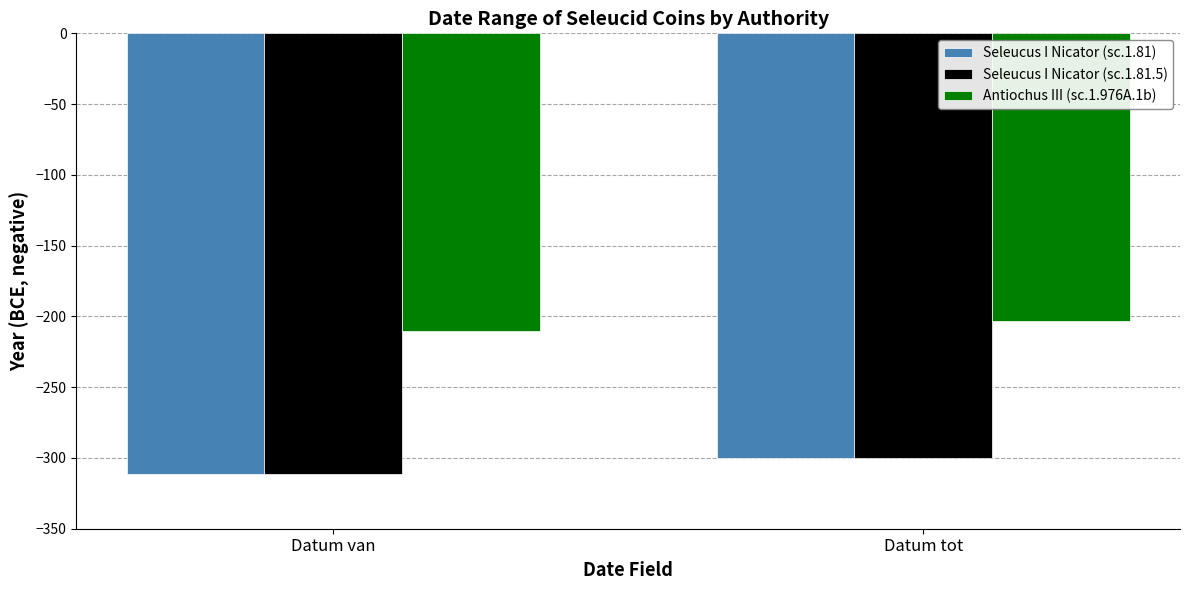

At which label is Seleucus I Nicator (sc.1.81.5) closest to -305?

Datum tot